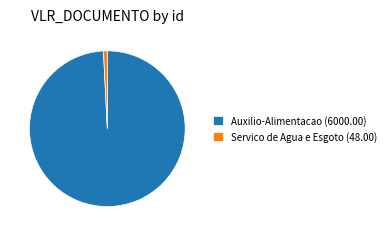

What is the largest slice in the pie chart?

Auxilio-Alimentacao (6000.00)